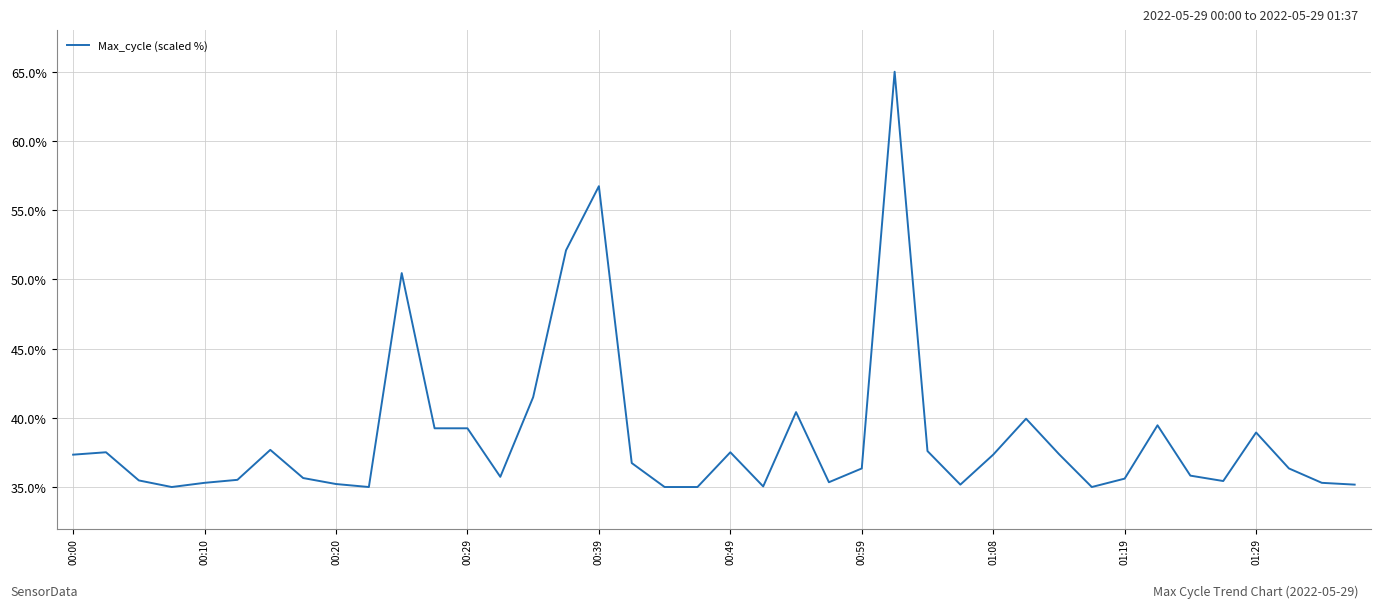

What is the difference between the maximum and minimum values?

30.0